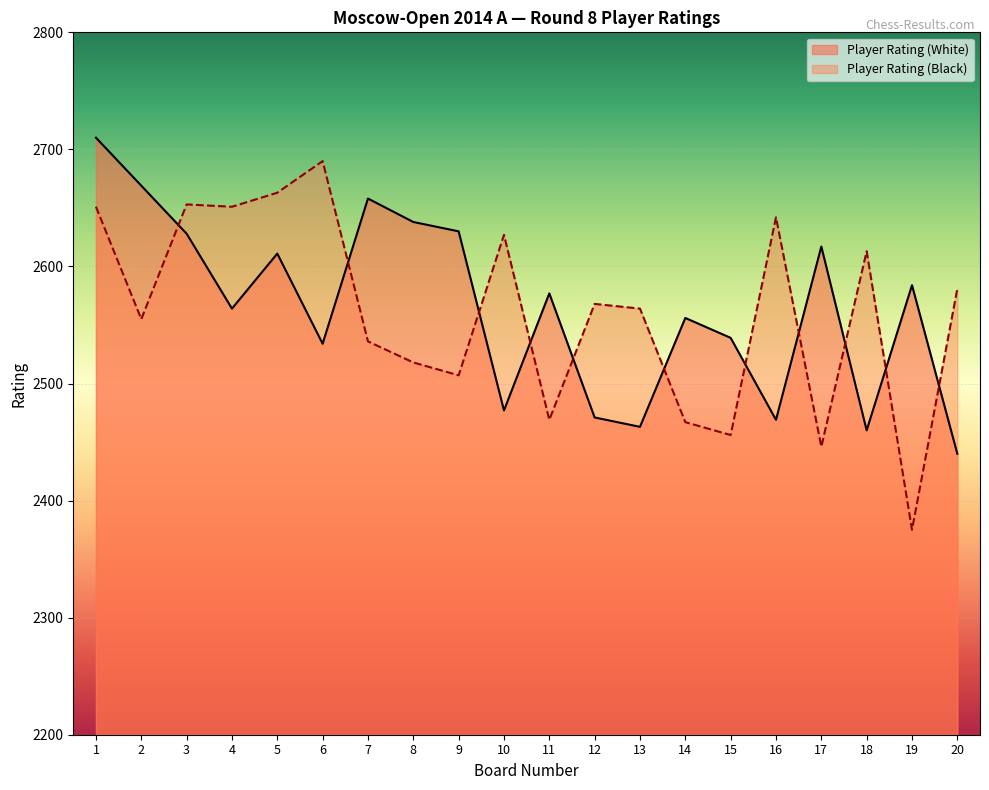

In Player Rating (White), how many points are higher than both neighbors (excluding endpoints)?

6